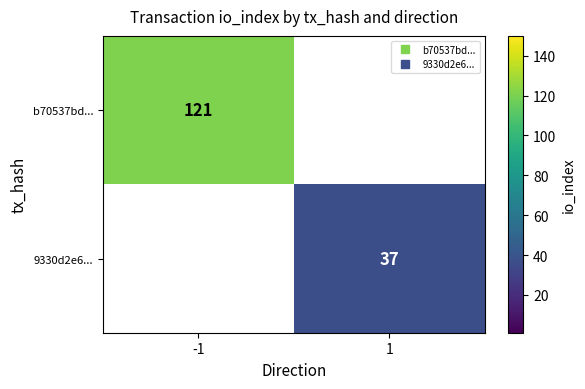

At which label is b70537bd... closest to 121?

-1